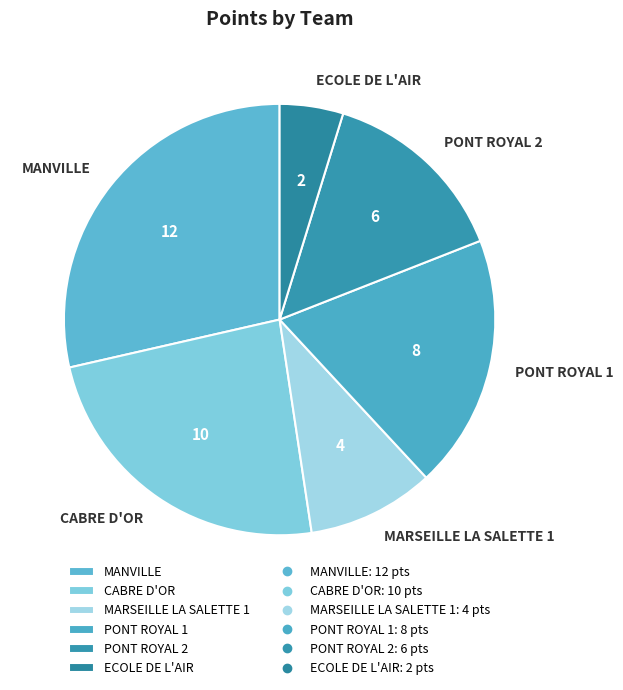

Which has a higher value, PONT ROYAL 1 or ECOLE DE L'AIR?

PONT ROYAL 1